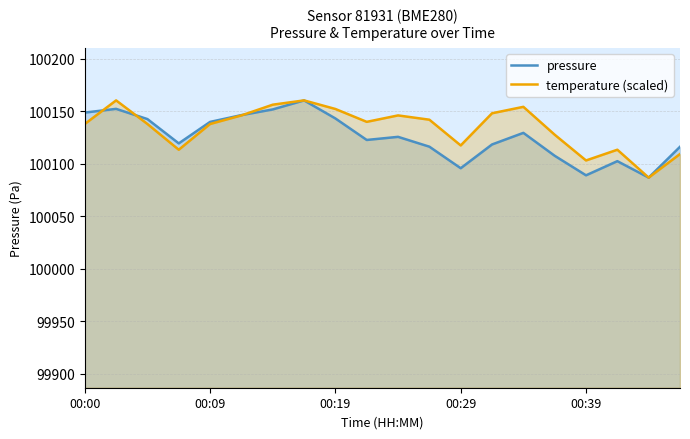

Rank the series by their average value, from highest to lowest.

temperature, pressure